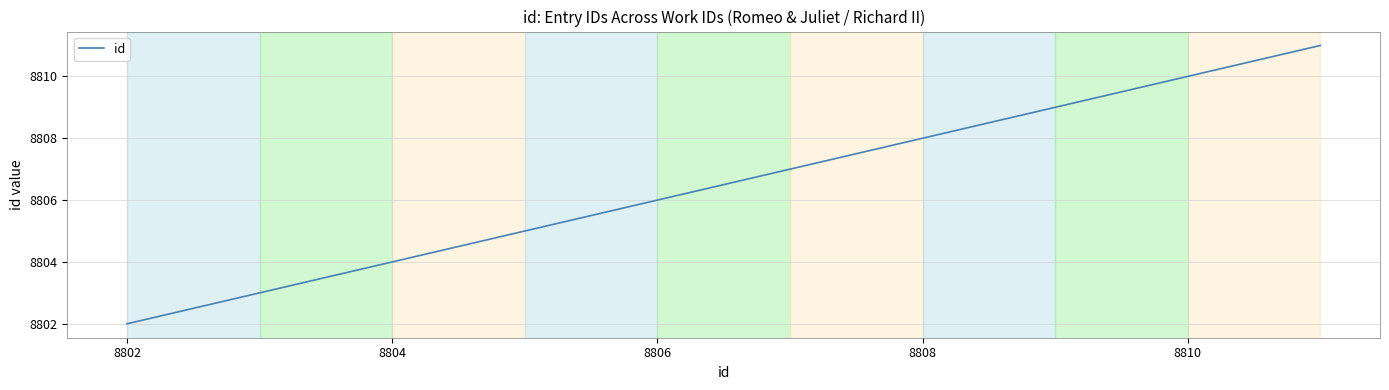

What is the difference between the maximum and minimum values?

9